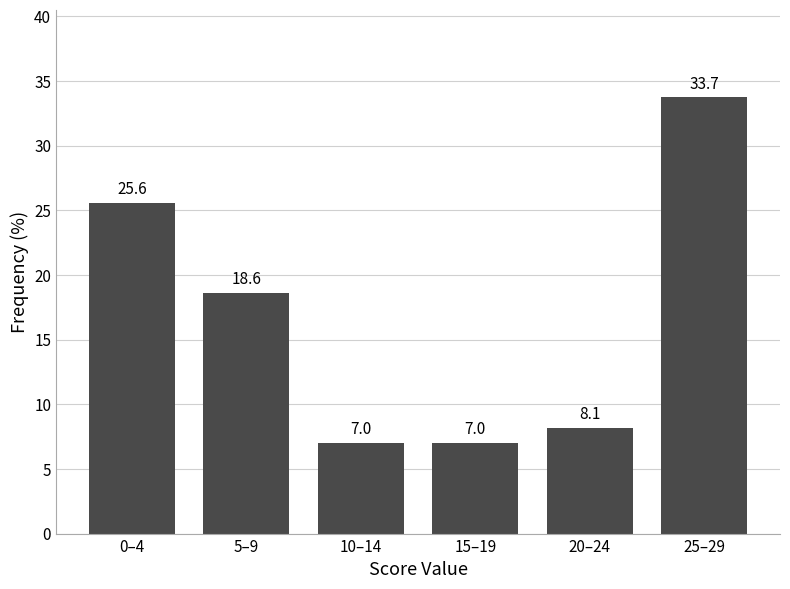

Reading right to left, transcribe all the data shown in this chart.

25–29=33.7	20–24=8.1	15–19=7.0	10–14=7.0	5–9=18.6	0–4=25.6